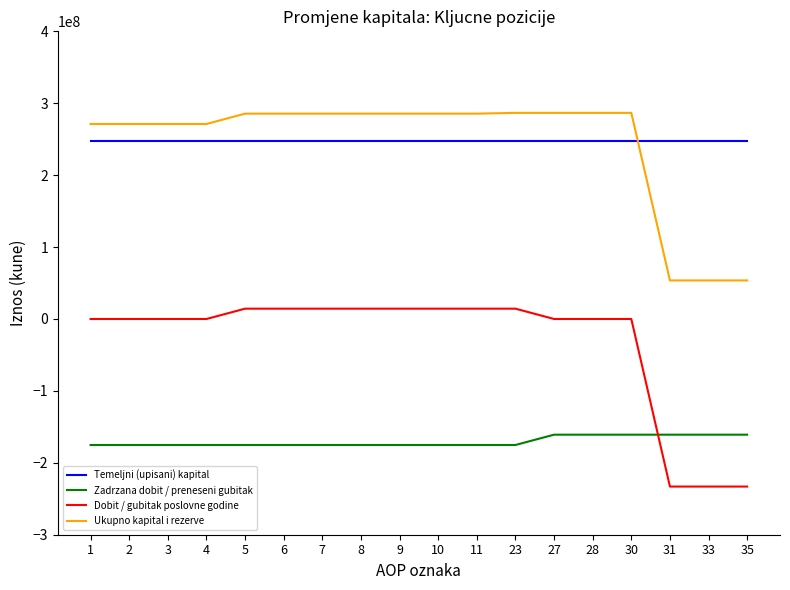

What is the difference between the maximum and minimum values in the Dobit / gubitak poslovne godine series?

247370582